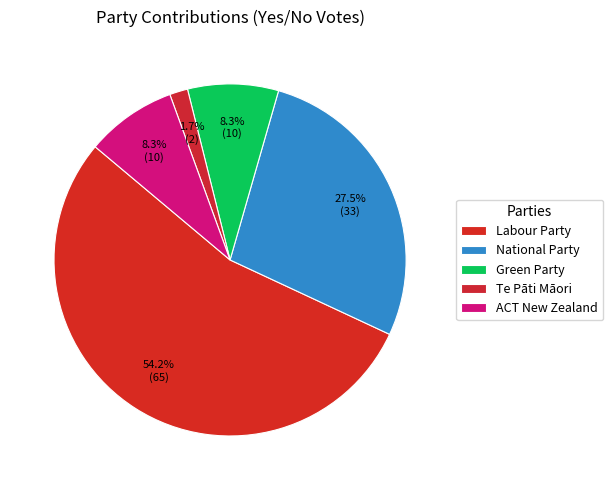

What is the change in value from Labour Party to Te Pāti Māori?

-63